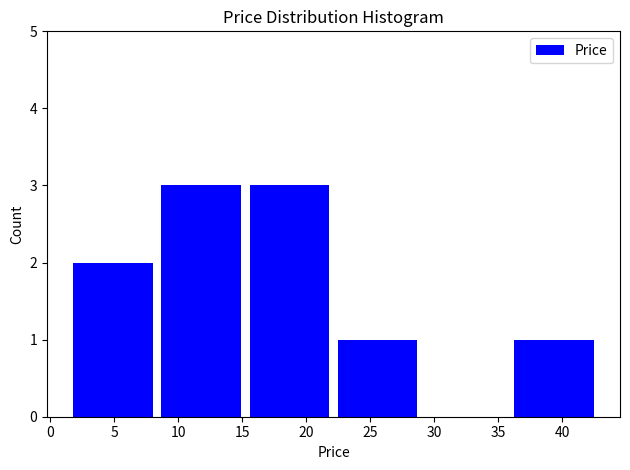

Reading left to right, list every bar in this chart as the range it spans on the x-axis followed by its height. Neither the bar edges nor the heights are printed on the chart, so give them approximately, as read against the axes.

1.5 to 8.5: 2
8.5 to 15.5: 3
15.5 to 22.0: 3
22.0 to 29.0: 1
29.0 to 36.0: 0
36.0 to 43.0: 1